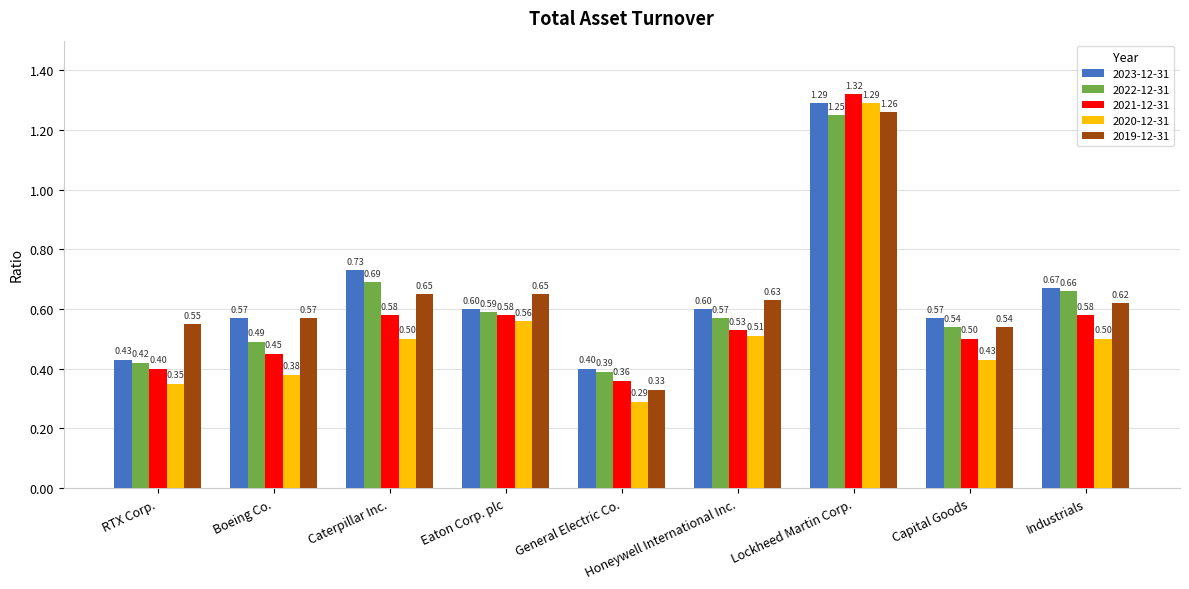

At which label is 2020-12-31 closest to 0?

General Electric Co.